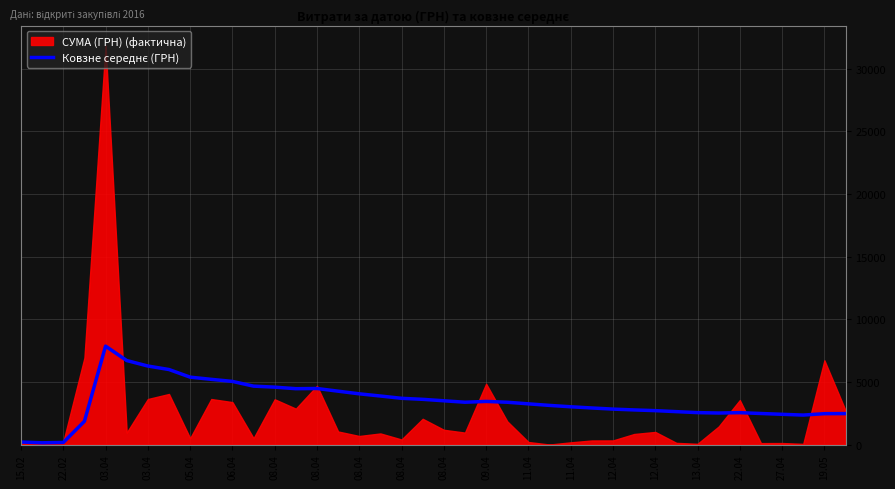

What is the change in value from 23 to 24?

-127.0